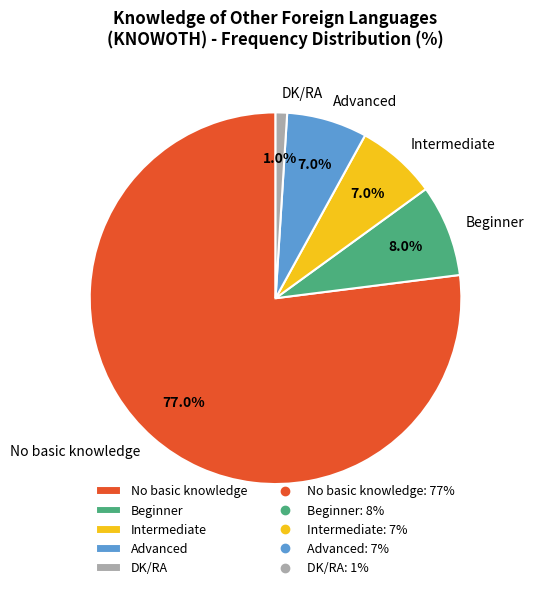

To the nearest percent, what is the difference between the largest and smallest slice percentages?

76%